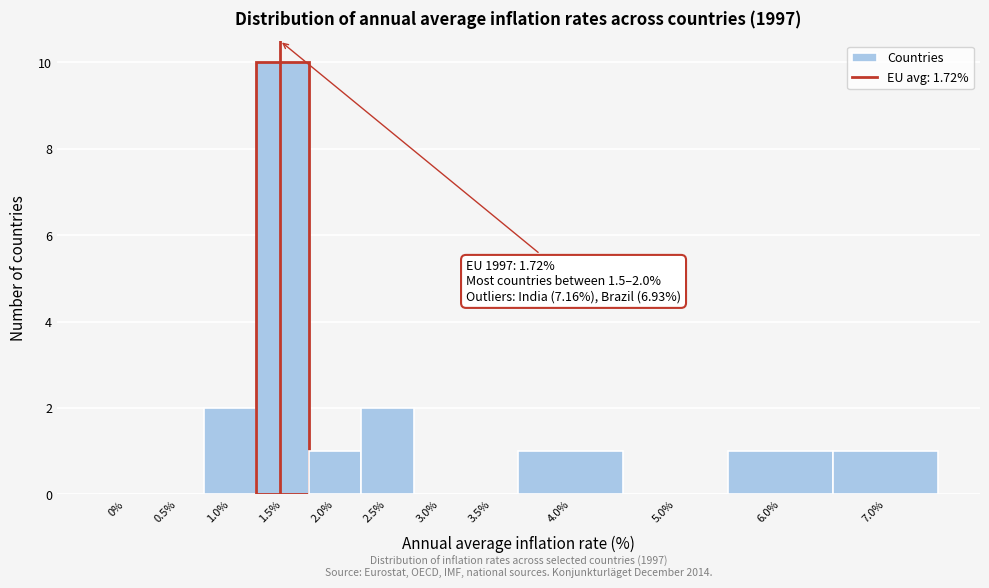

Reading right to left, extract all data points from this chart.

7.0%=1	6.0%=1	5.0%=0	4.0%=1	3.5%=0	3.0%=0	2.5%=2	2.0%=1	1.5%=10	1.0%=2	0.5%=0	0%=0